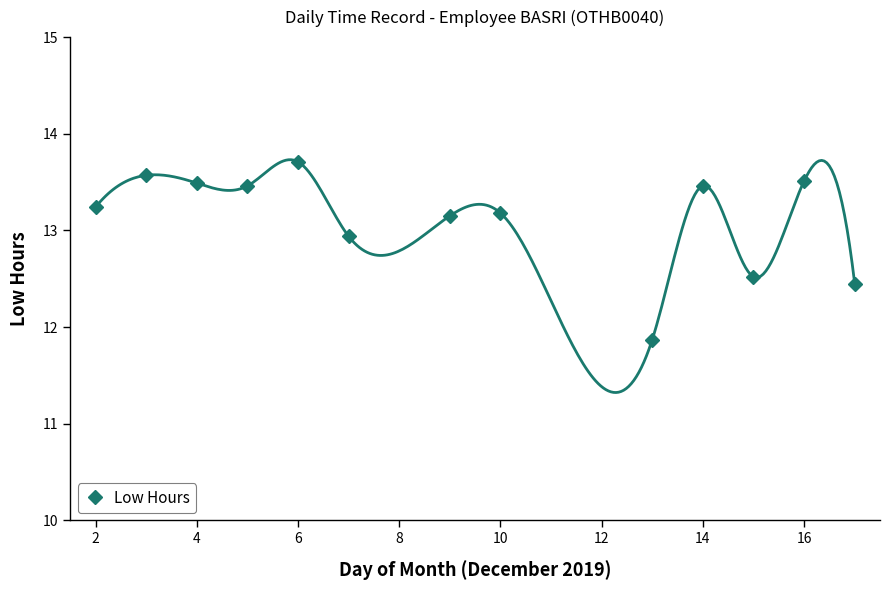

The Low Hours series shows 19.2 at 16. True or false?

False